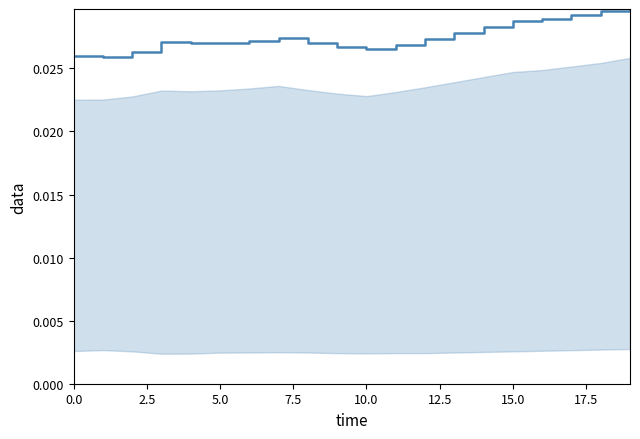

Which has a higher value, 10 or 16?

16